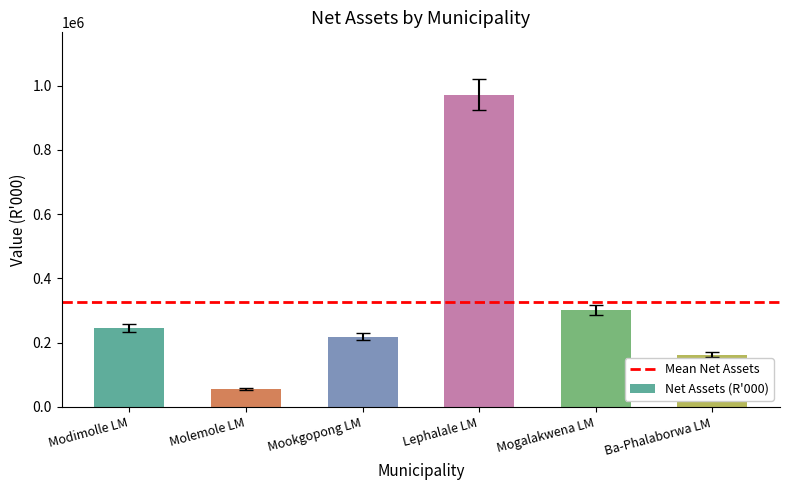

Reading left to right, transcribe all the data shown in this chart.

246701	55523	217876	971788	300801	162276